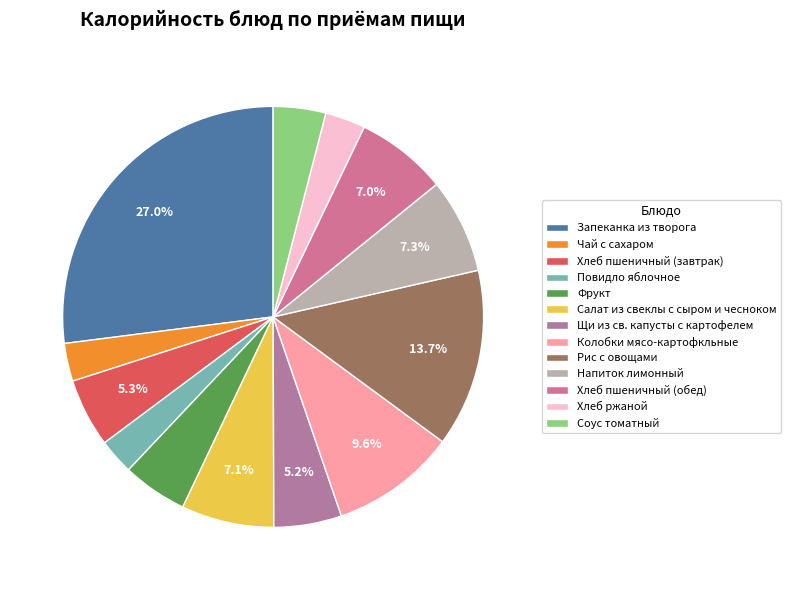

Does Хлеб ржаной represent more than half of the total?

No